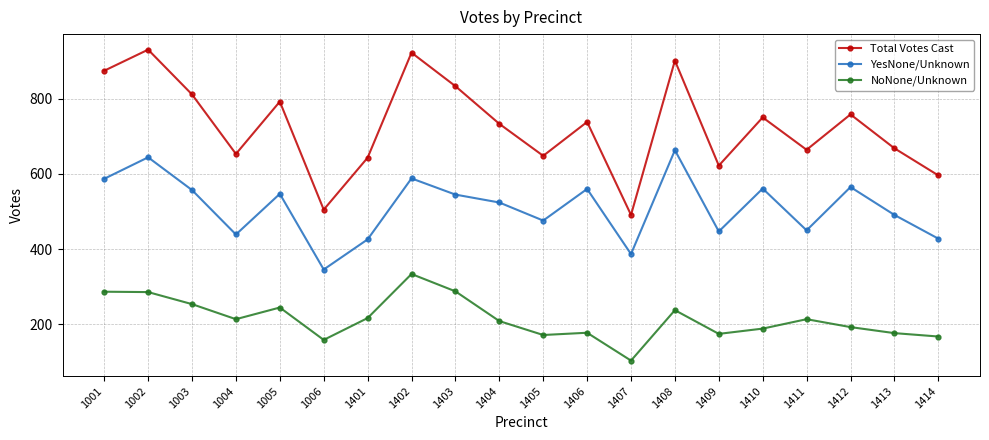

Where is YesNone/Unknown nearest to the value 504?

1413